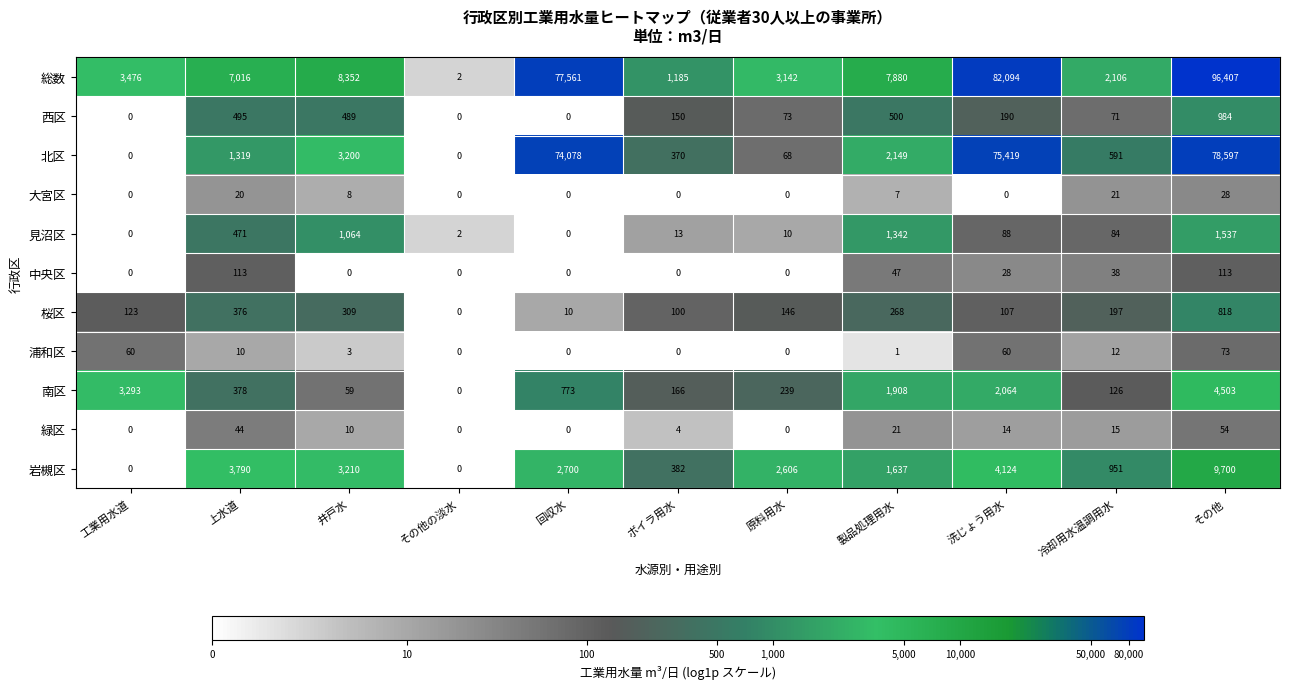

What is the difference between the maximum and second lowest values in the 緑区 series?

54